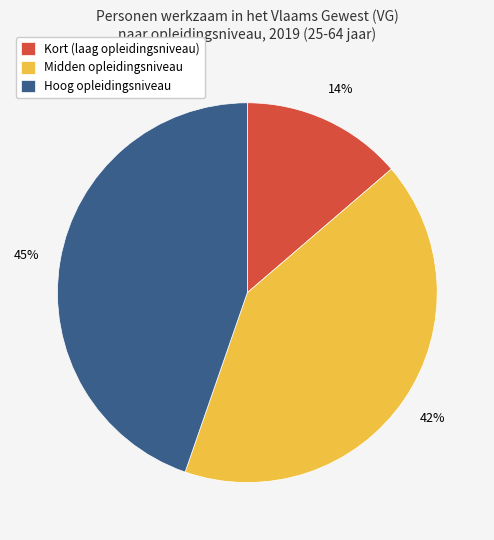

Which slice is the largest?

Hoog